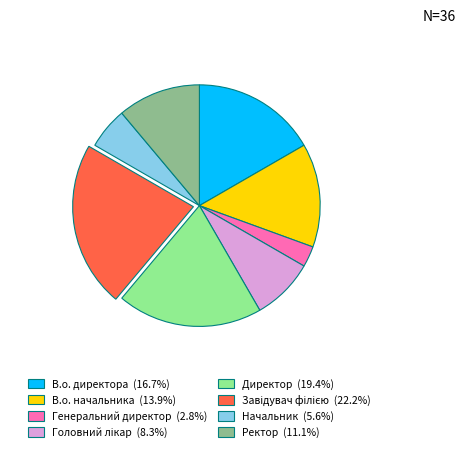

Which category has the smallest portion of the pie?

Генеральний директор